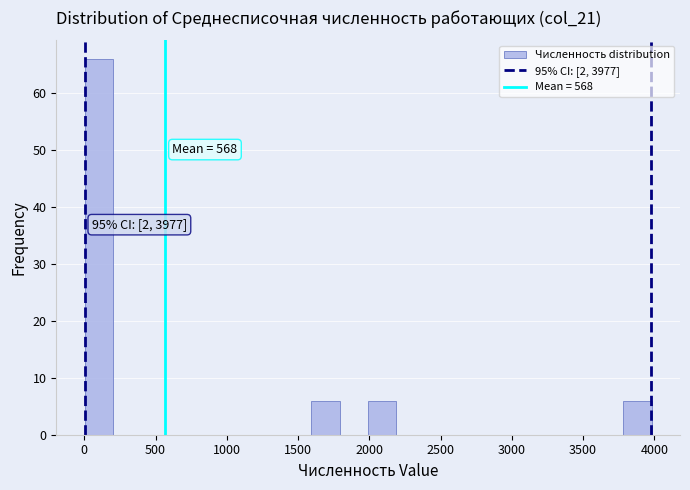

Read against the x-axis, roughly where is the centre of the tallest bar?

100